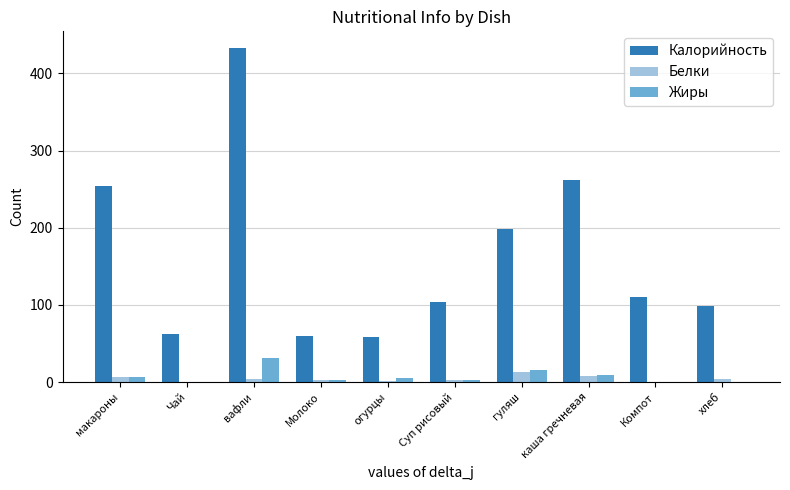

What is the maximum value for Белки?

13.0